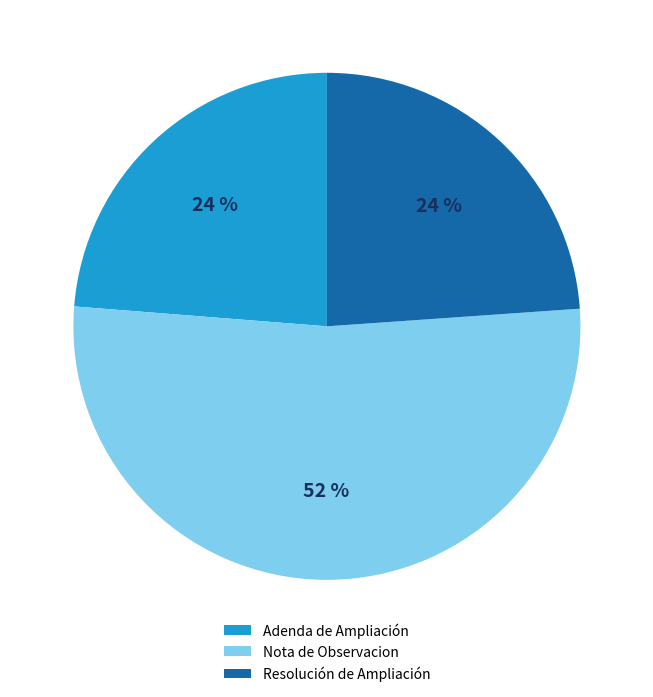

What is the largest slice in the pie chart?

Nota de Observacion